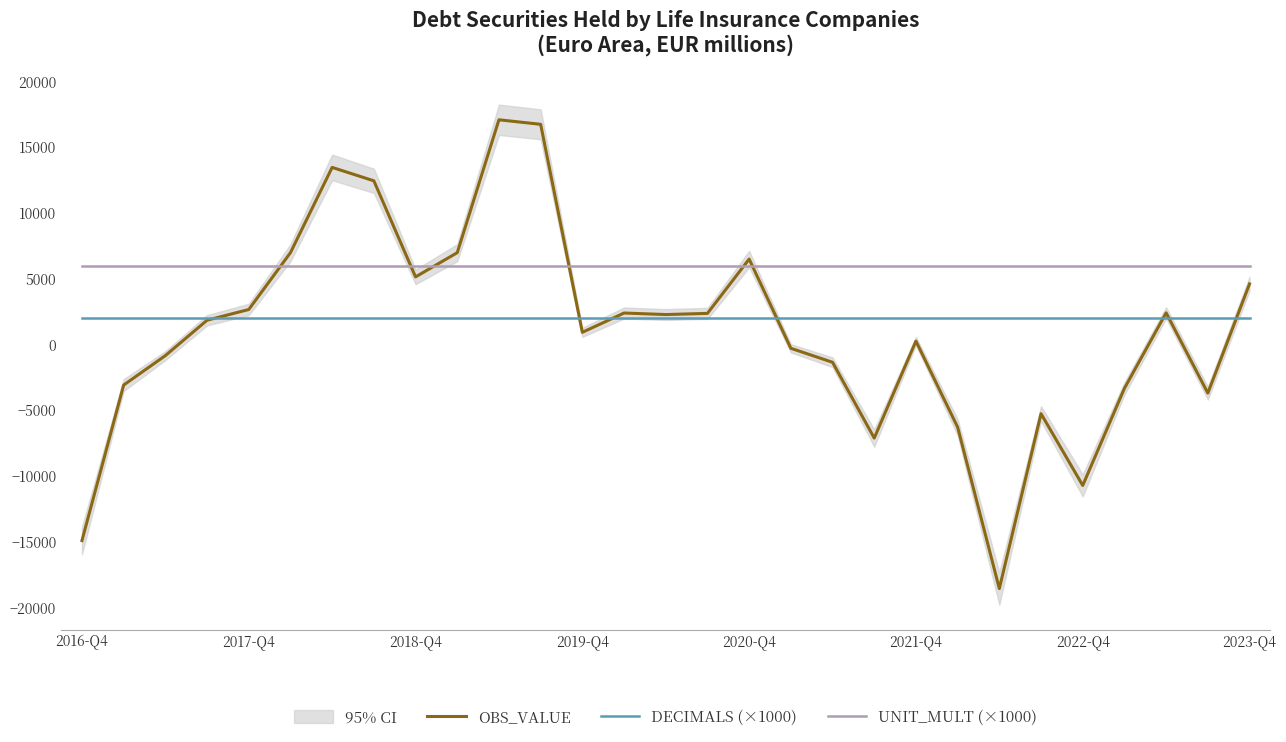

What is the total value across all series at 15?

10374.1